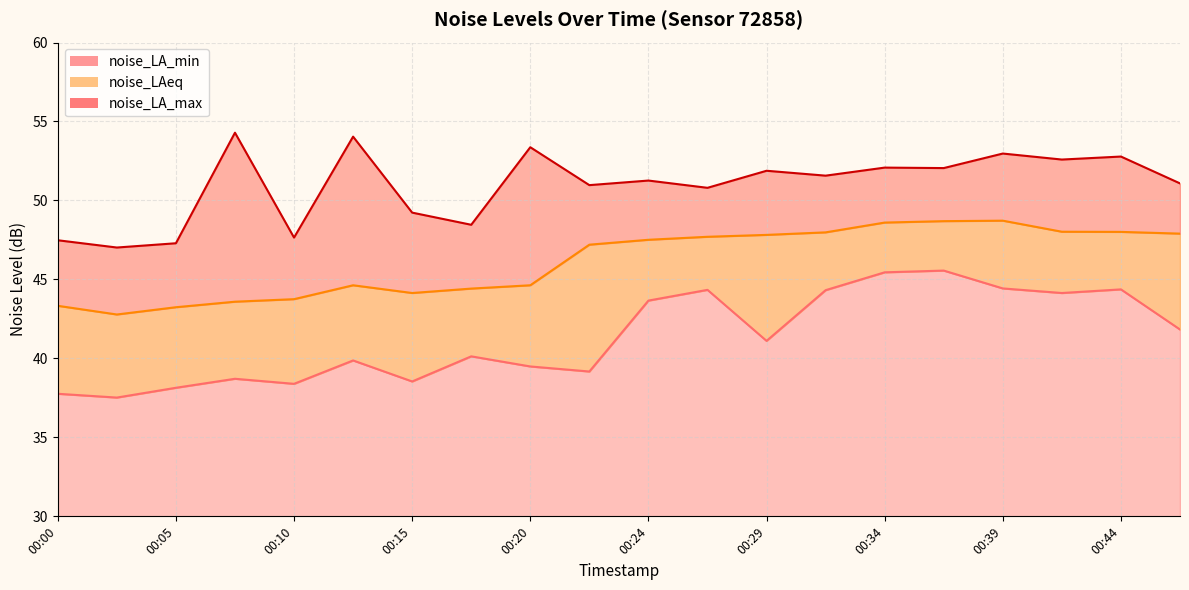

What is the value of the noise_LA_max point at the 15th from the left?

52.1